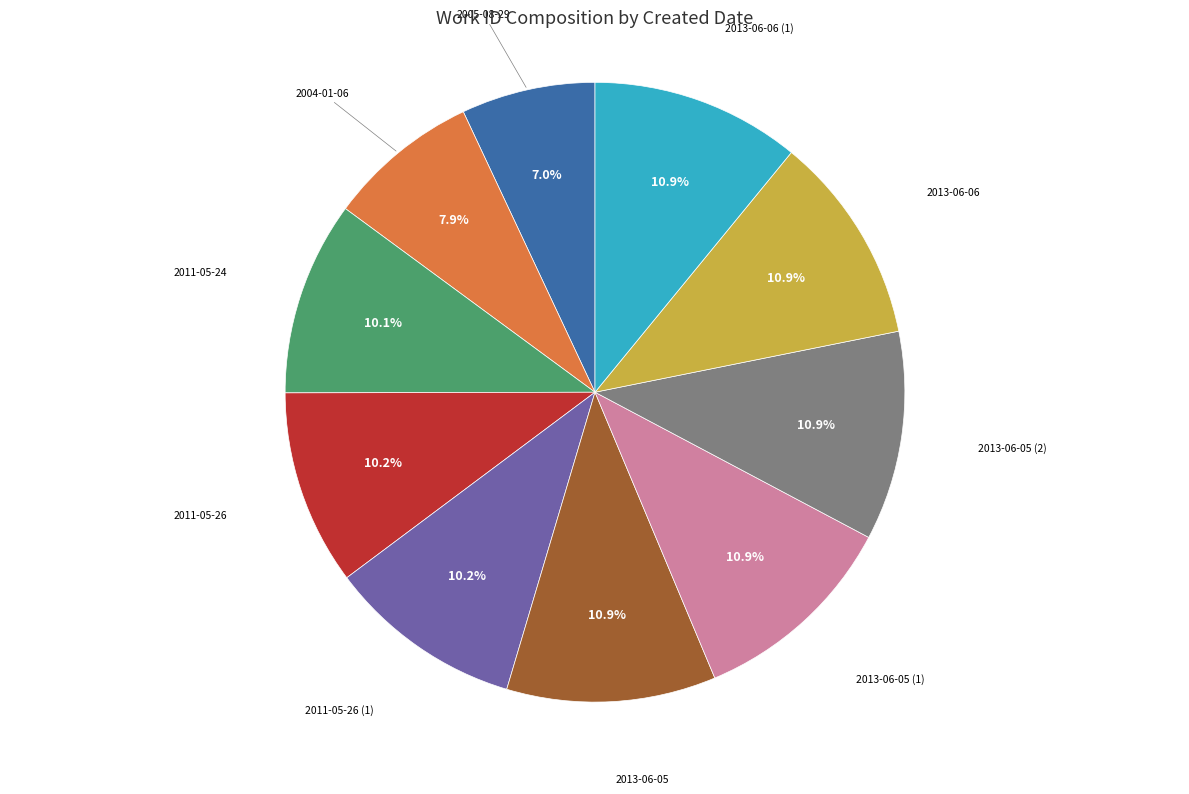

How much of the chart is everything except 2004-01-06?

92.1%